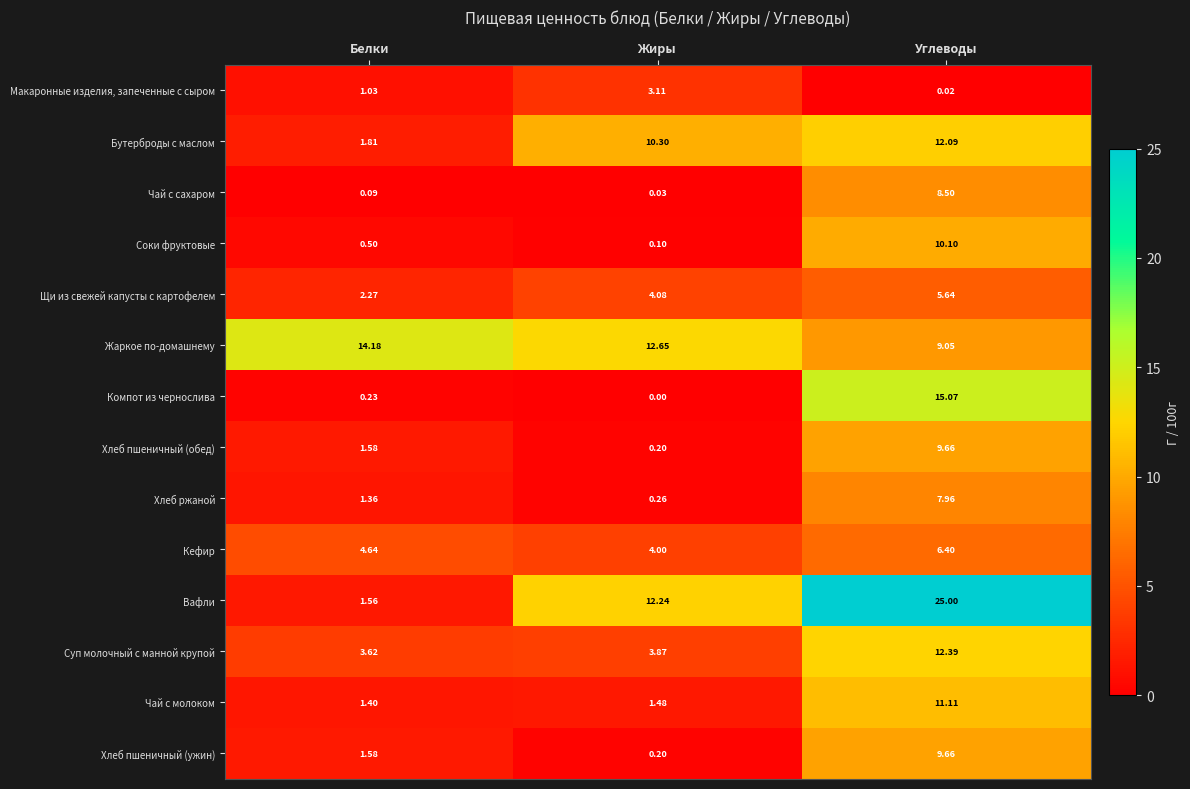

At how many categories does at least one series exceed 7?

3